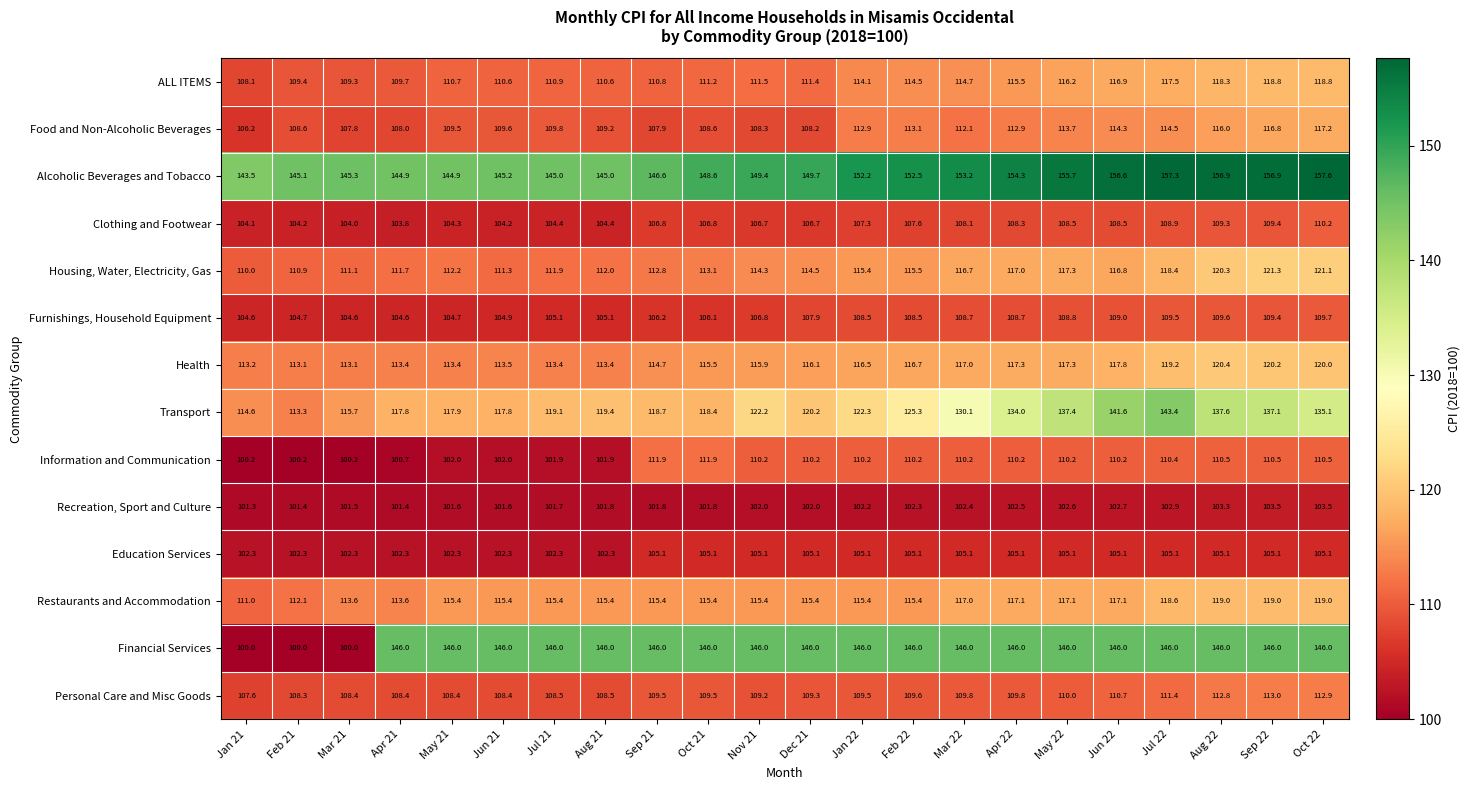

At how many categories does at least one series exceed 143?

22